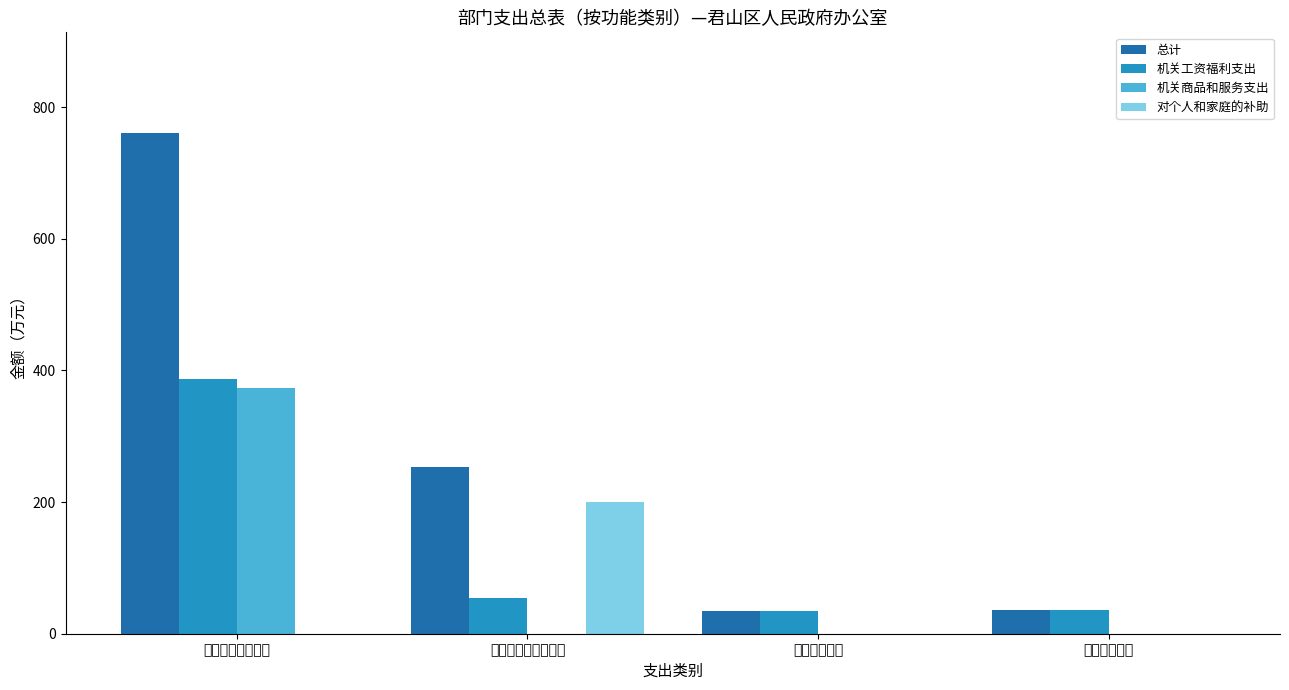

Which series has the widest spread of values?

总计